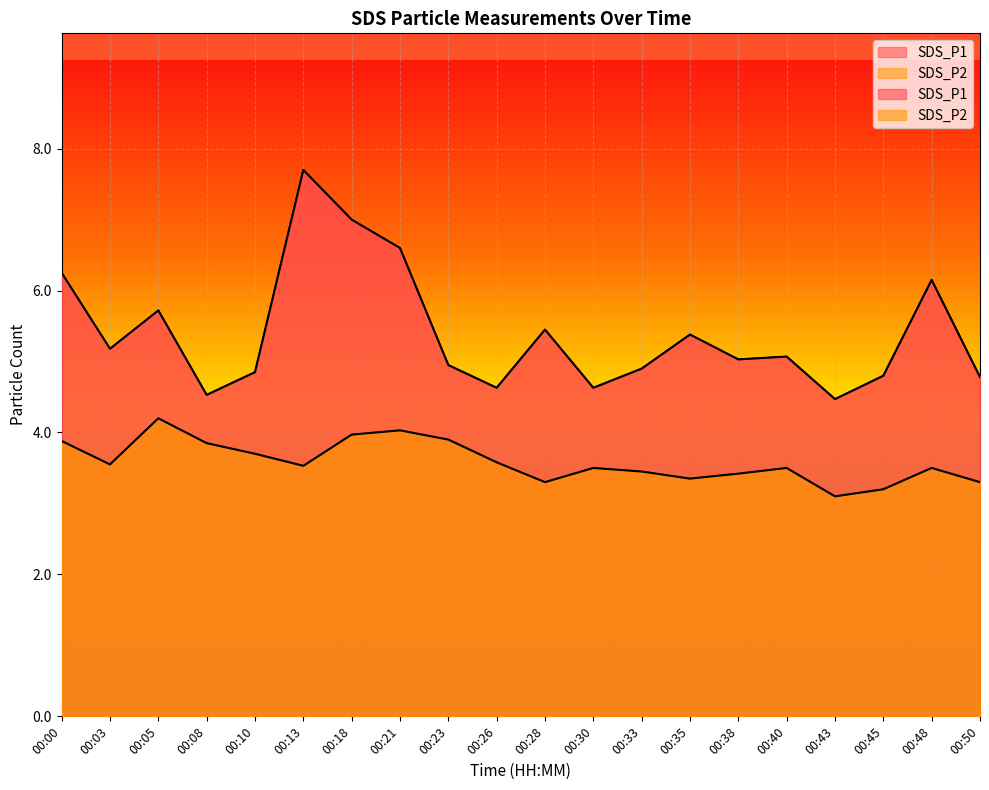

Reading left to right, extract all data points from this chart.

SDS_P1: 6.2	5.2	5.7	4.5	4.8	7.7	7.0	6.6	5.0	4.6	5.5	4.6	4.9	5.4	5.0	5.1	4.5	4.8	6.2	4.8
SDS_P2: 3.9	3.5	4.2	3.9	3.7	3.5	4.0	4.0	3.9	3.6	3.3	3.5	3.5	3.4	3.4	3.5	3.1	3.2	3.5	3.3